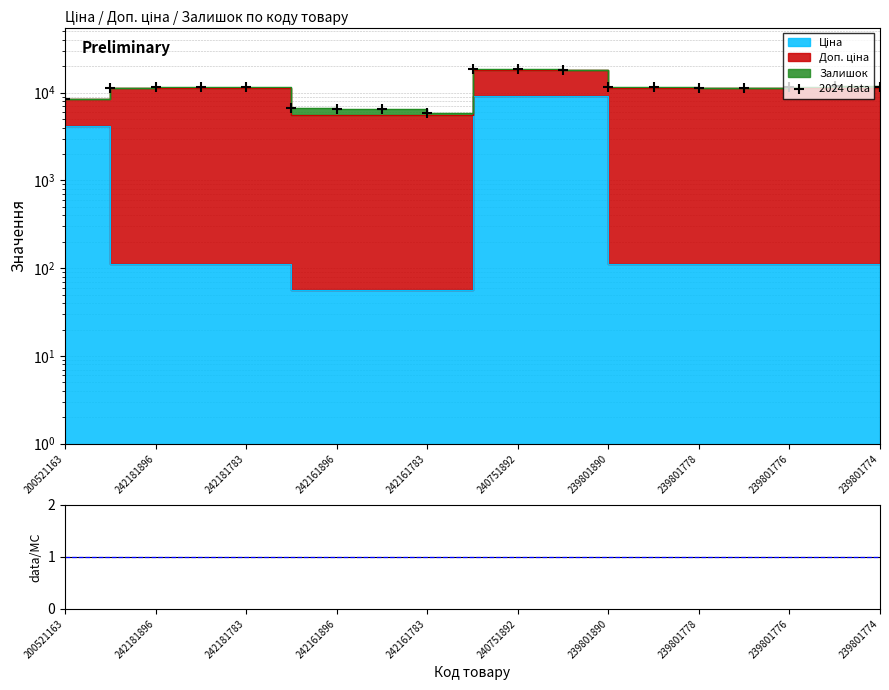

Which series has the largest Y range (max minus min)?

2024 data